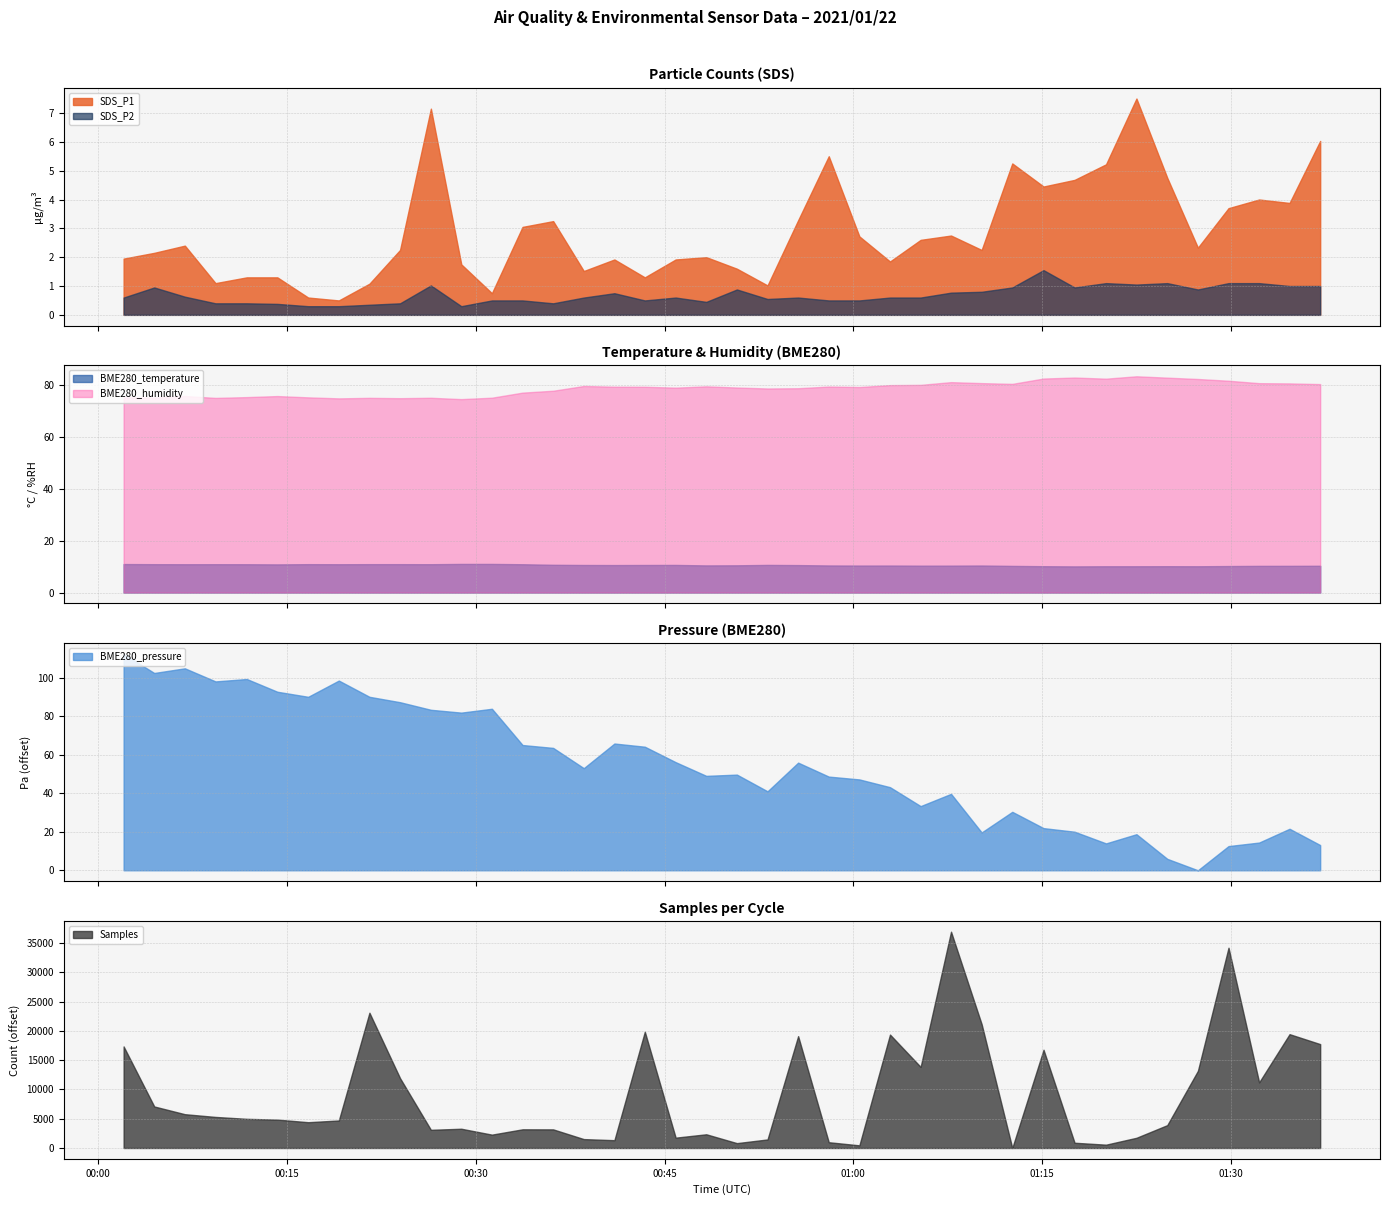

What is the spread (max minus min) of values at 2021/01/22 00:21:33?

5064237.7